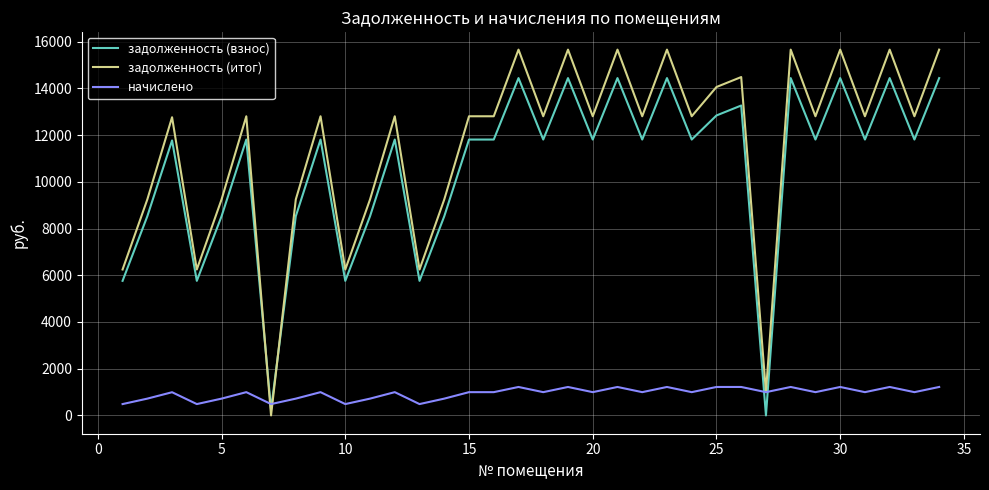

Which series has the largest range (max minus min)?

задолженность (итог)